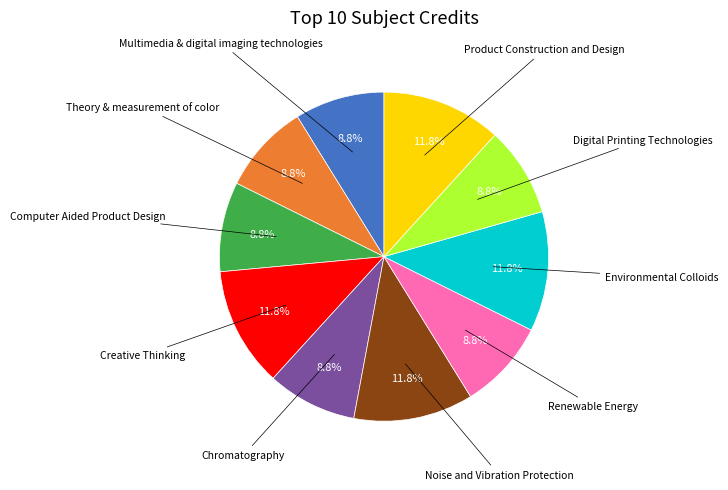

Is there a majority slice in this chart?

No